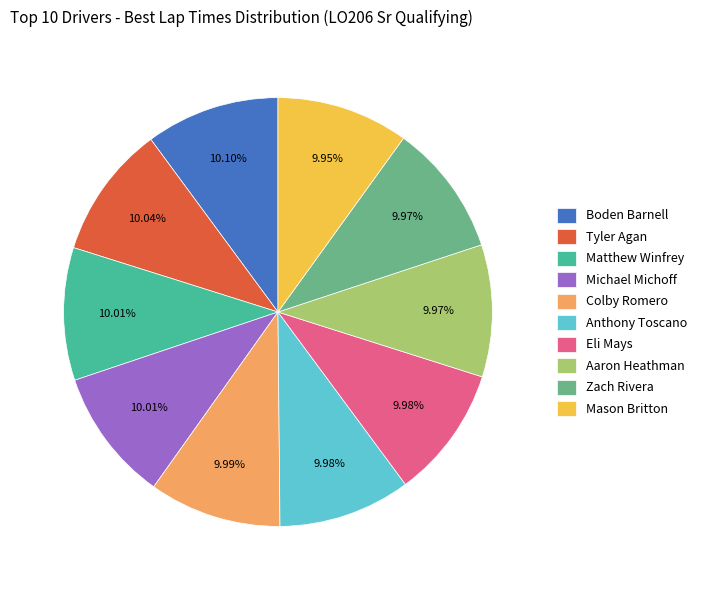

Does any single category account for the majority?

No